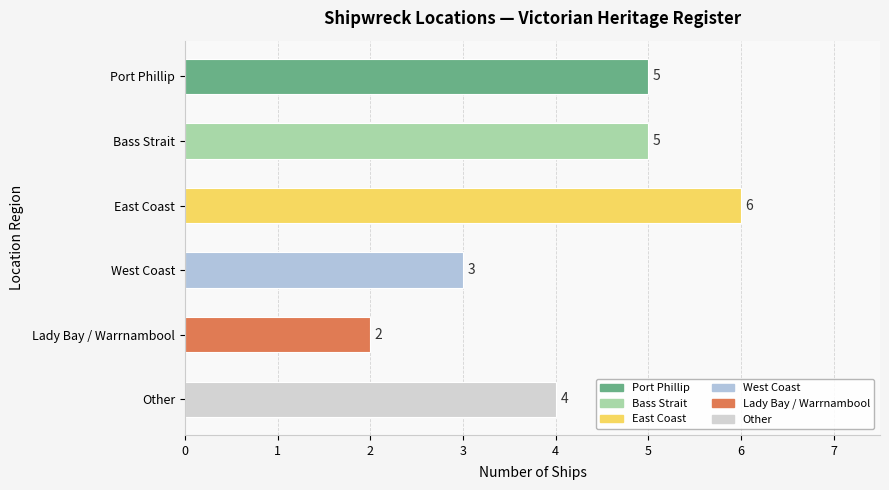

What is the greatest value displayed?

6